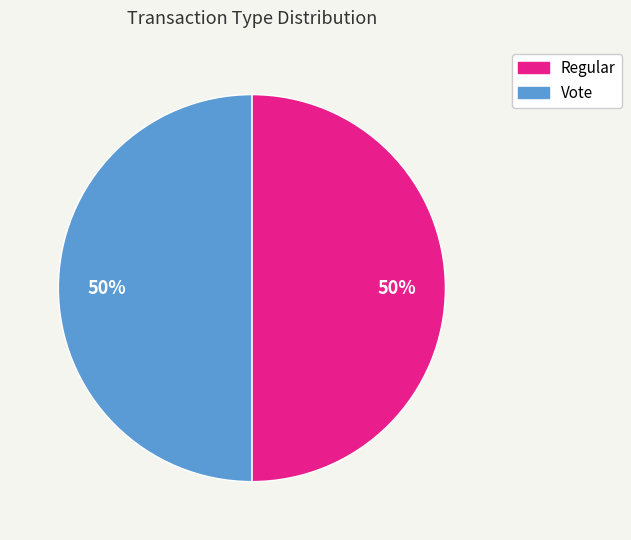

Do Regular and Vote together represent more than half of the pie?

Yes